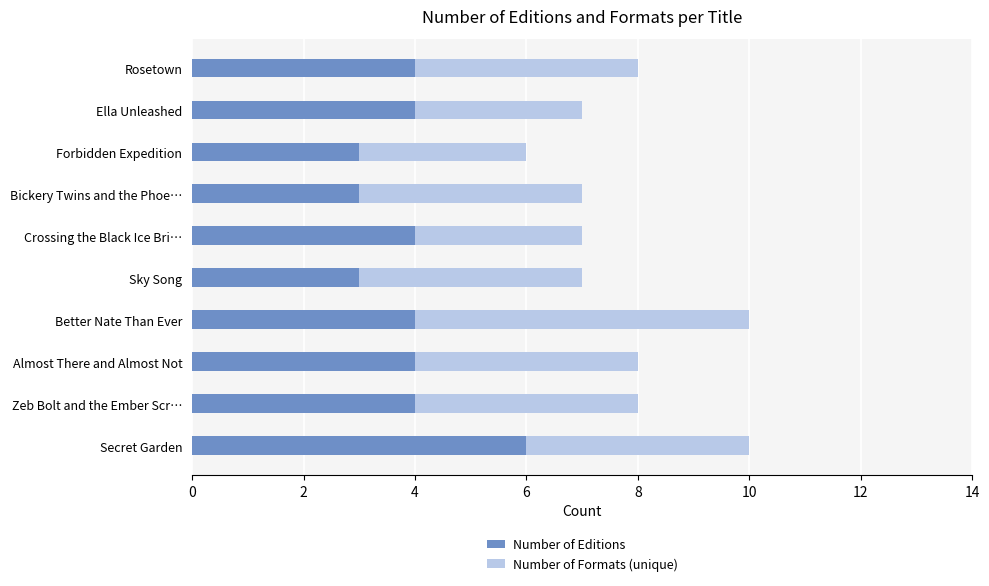

Which category has the highest value in the Number of Editions series?

Secret Garden